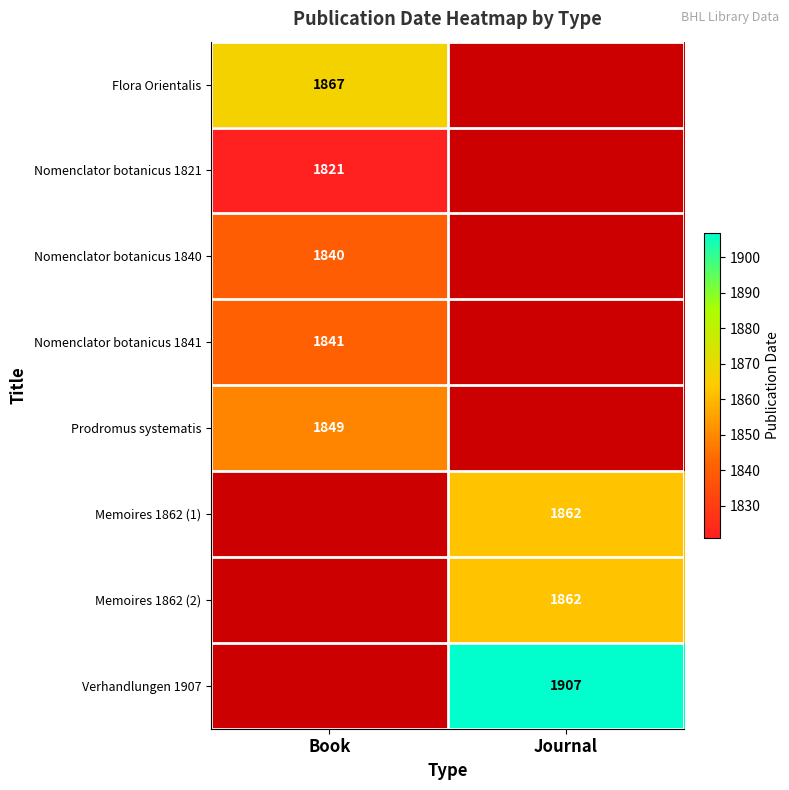

Is the value of Memoires 1862 (2) at Journal greater than the value of Nomenclator botanicus 1840 at Book?

Yes